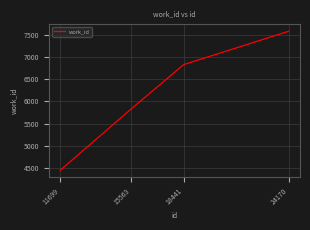

Reading left to right, transcribe all the data shown in this chart.

4443	5826	6833	7587